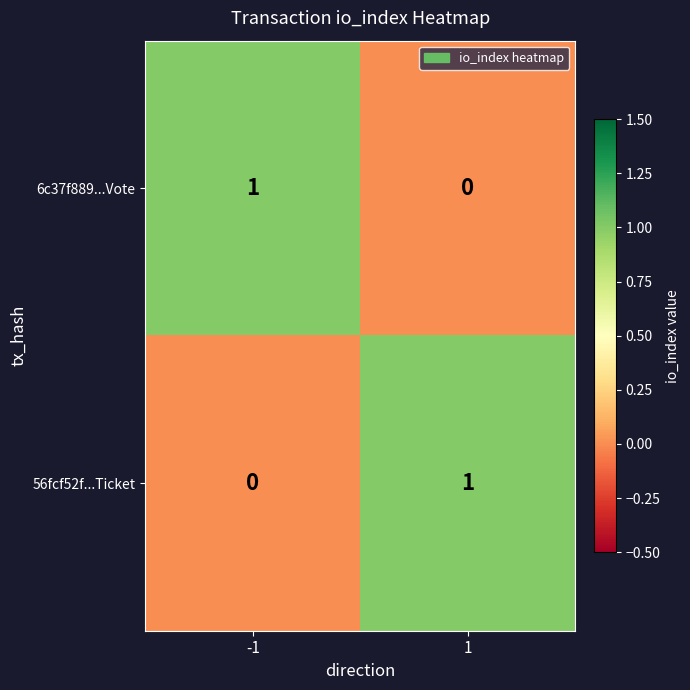

How many data points in 56fcf52f...Ticket are less than 1?

1